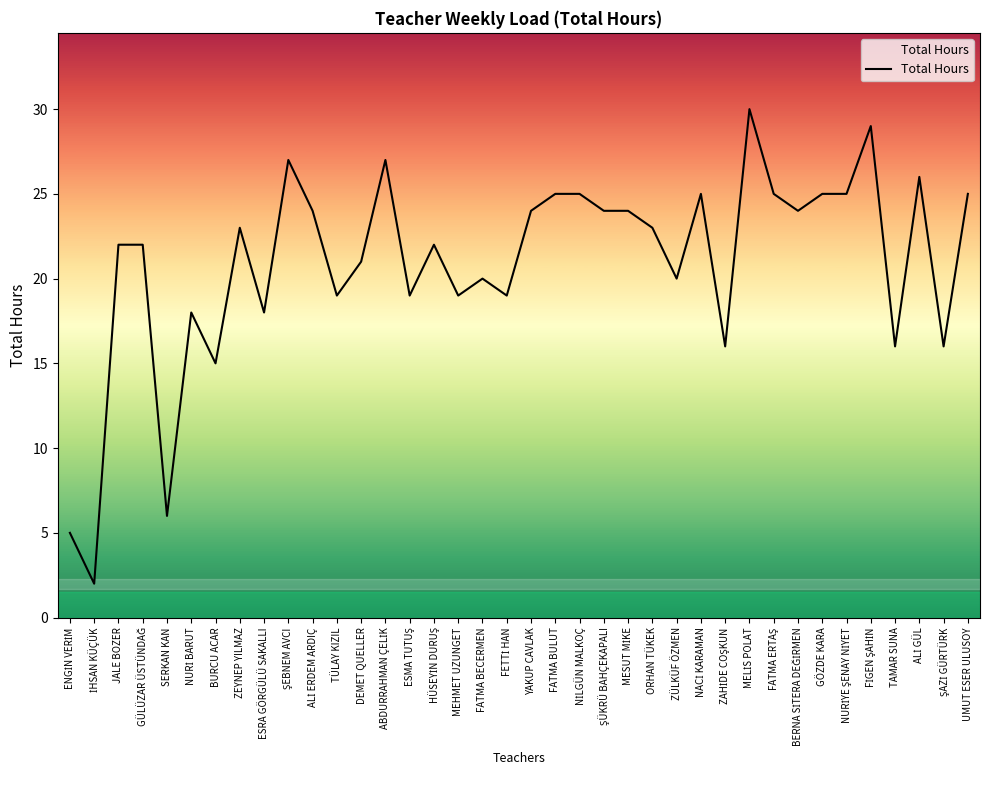

What is the difference between the maximum and minimum values?

28